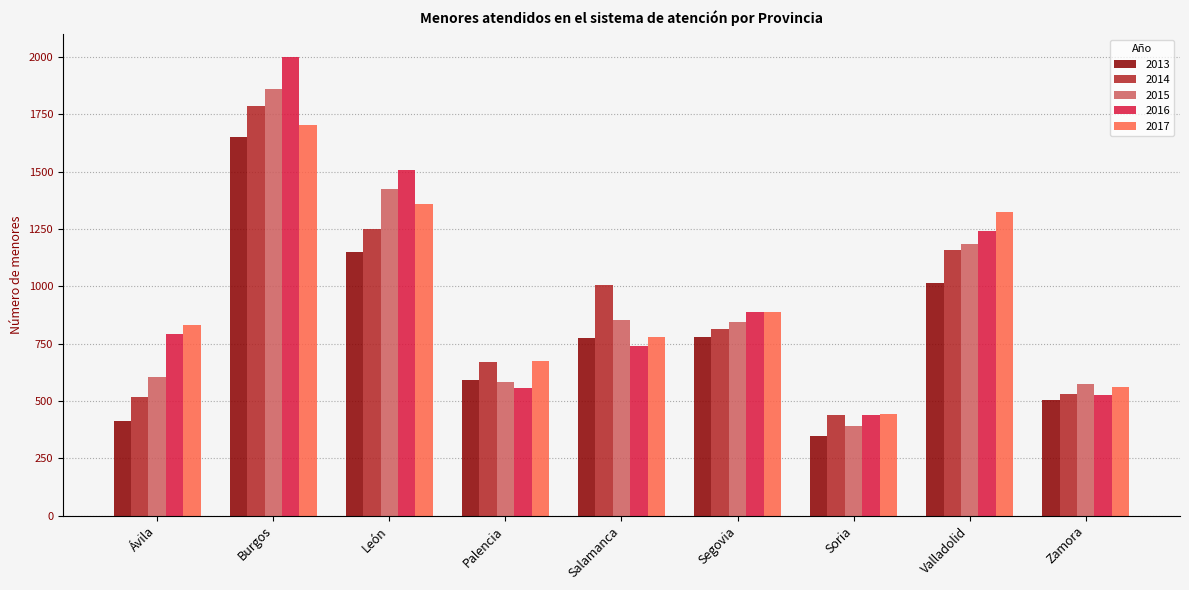

The value of 2015 at Segovia is 342. True or false?

False